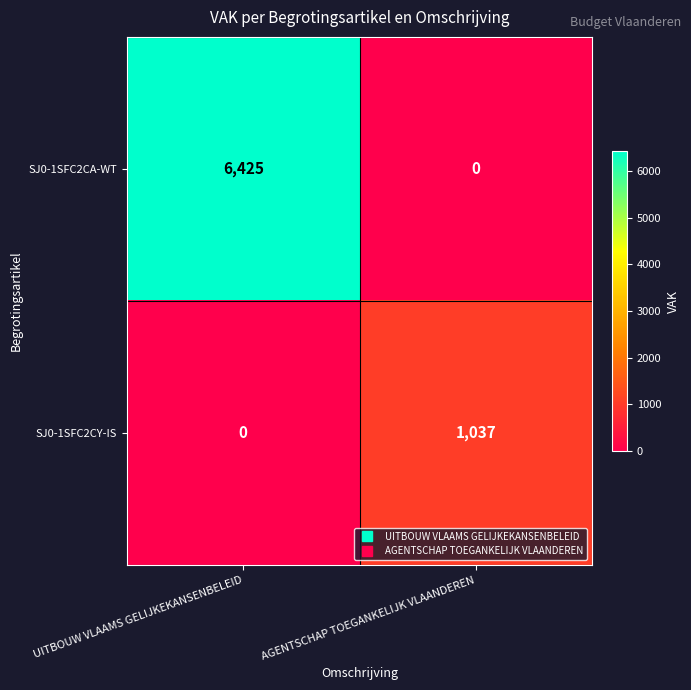

Rank the series by their average value, from lowest to highest.

SJ0-1SFC2CY-IS, SJ0-1SFC2CA-WT